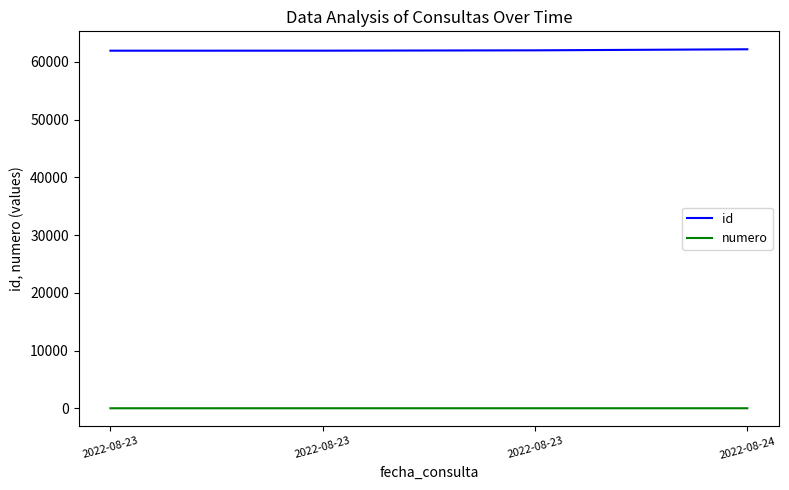

True or false: id and numero cross at least once.

False